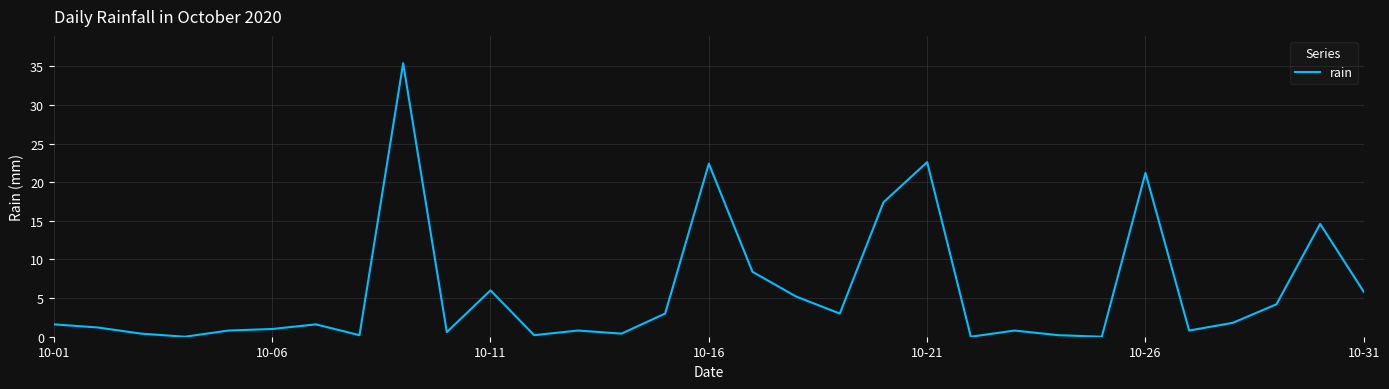

True or false: there are more than 1 points higher than both neighbors.

True